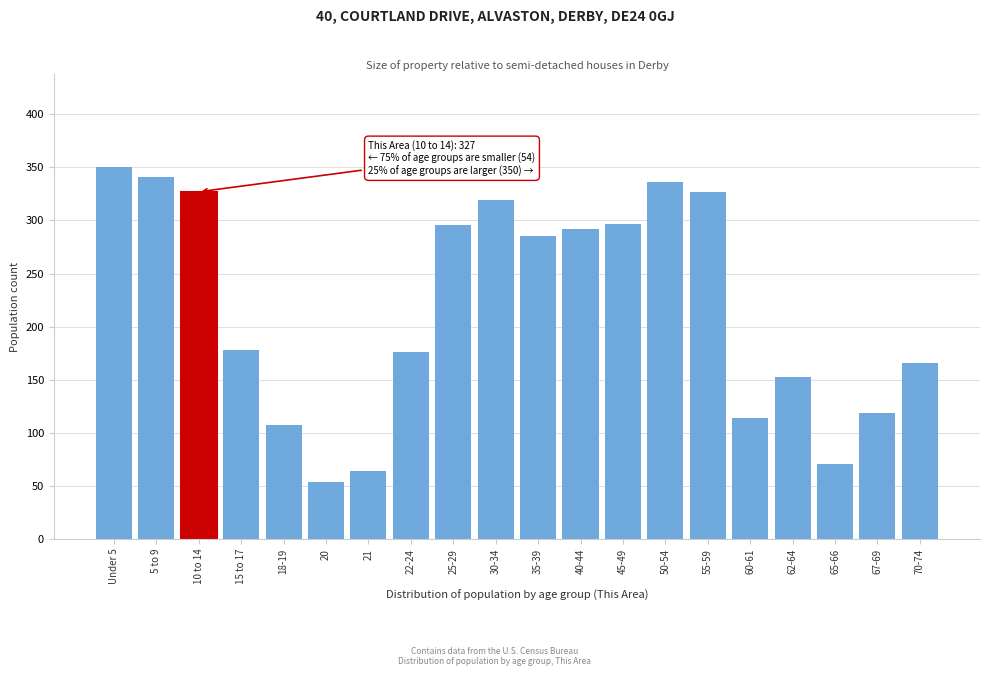

Is it true that the value at 15 to 17 is 178?

True